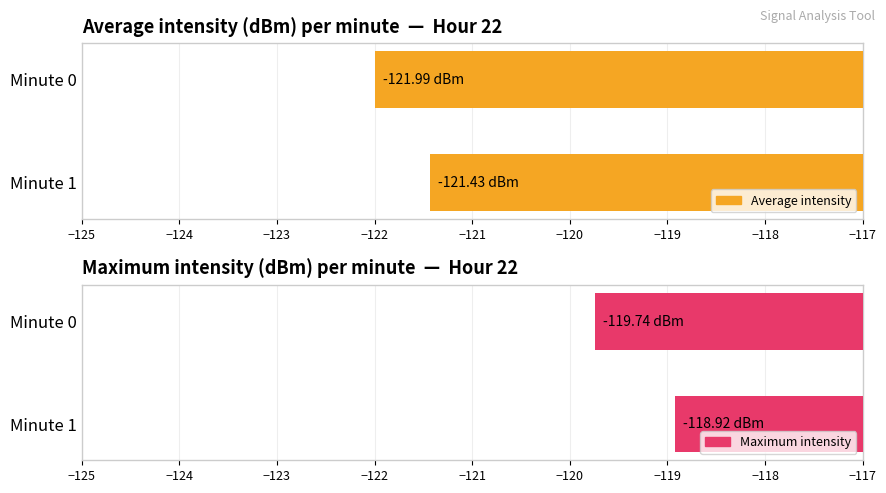

Which series changed the most between Minute 0 and Minute 1?

Maximum intensity